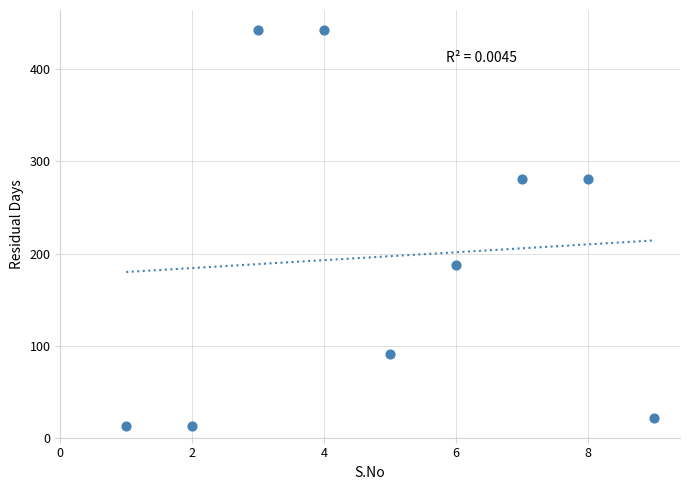

What is the range of X values (max minus min)?

8